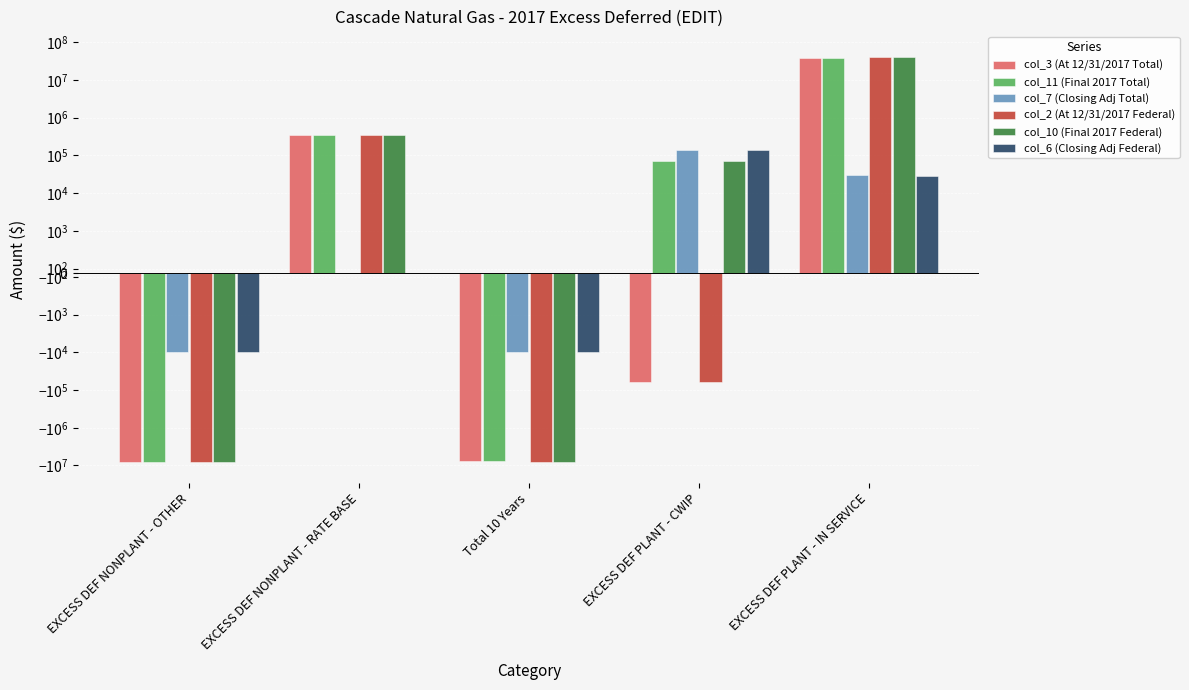

At which label does col_3 (At 12/31/2017 Total) reach its minimum?

EXCESS DEF NONPLANT - OTHER